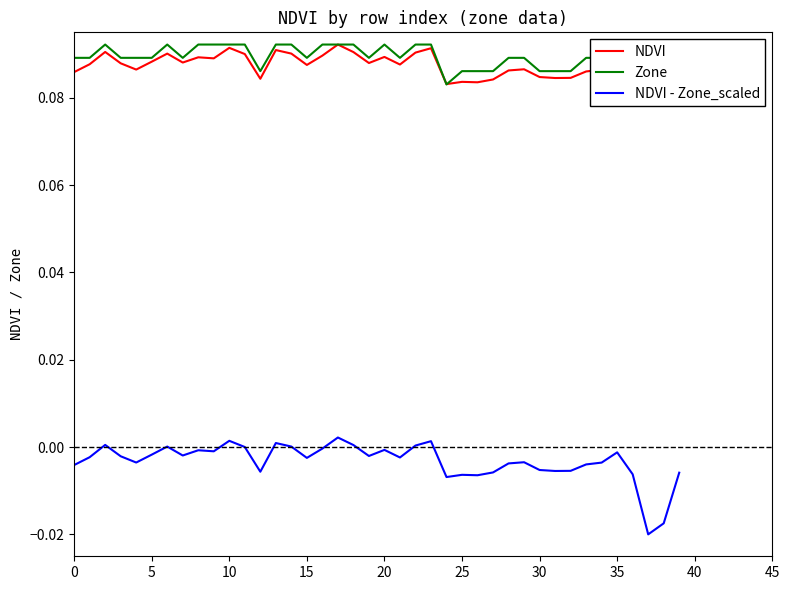

True or false: NDVI - Zone_scaled has more than 0 interior local peaks.

True